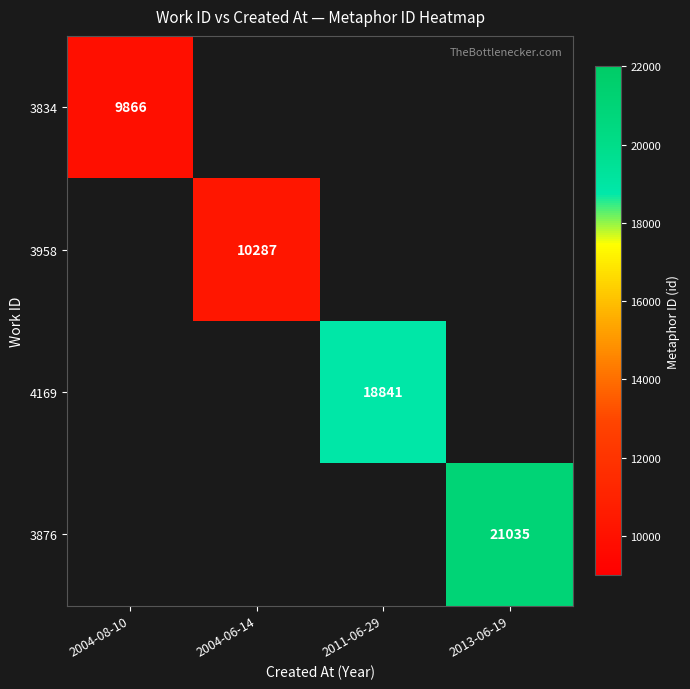

The 3876 series shows 14347 at 2013-06-19. True or false?

False